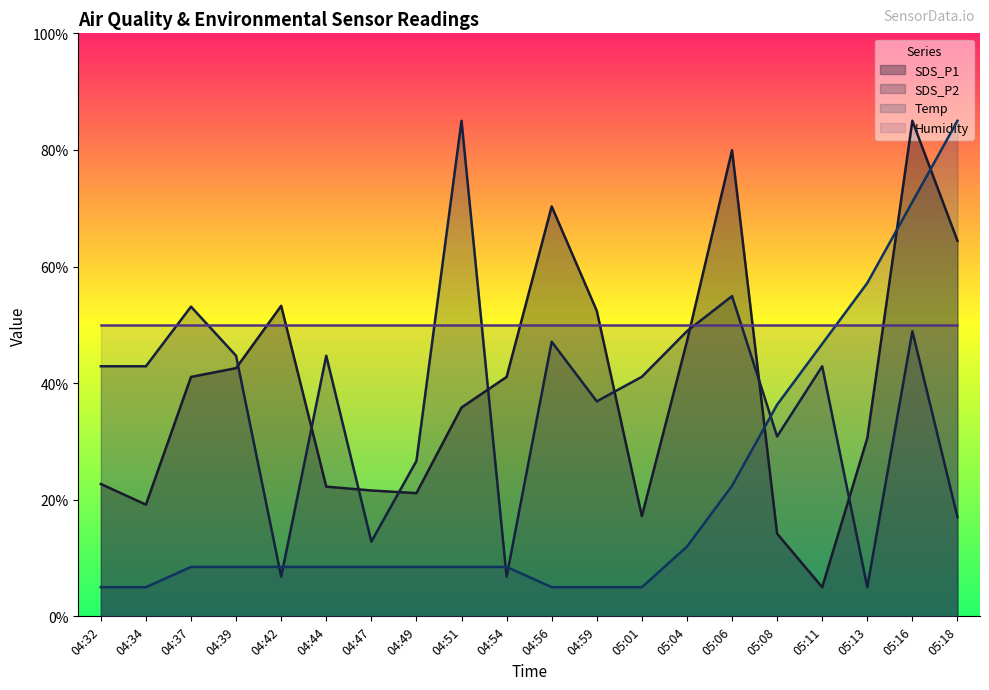

How many data points in SDS_P2 are less than 42?

9